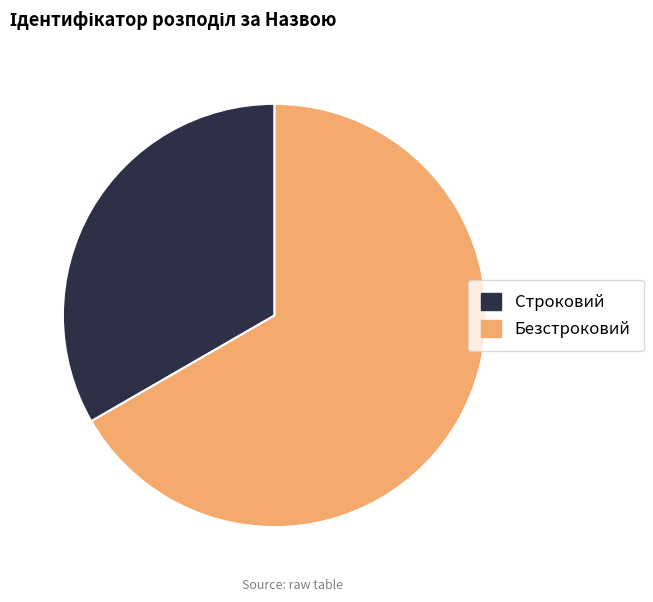

Is it true that Безстроковий is 74% of the pie?

False